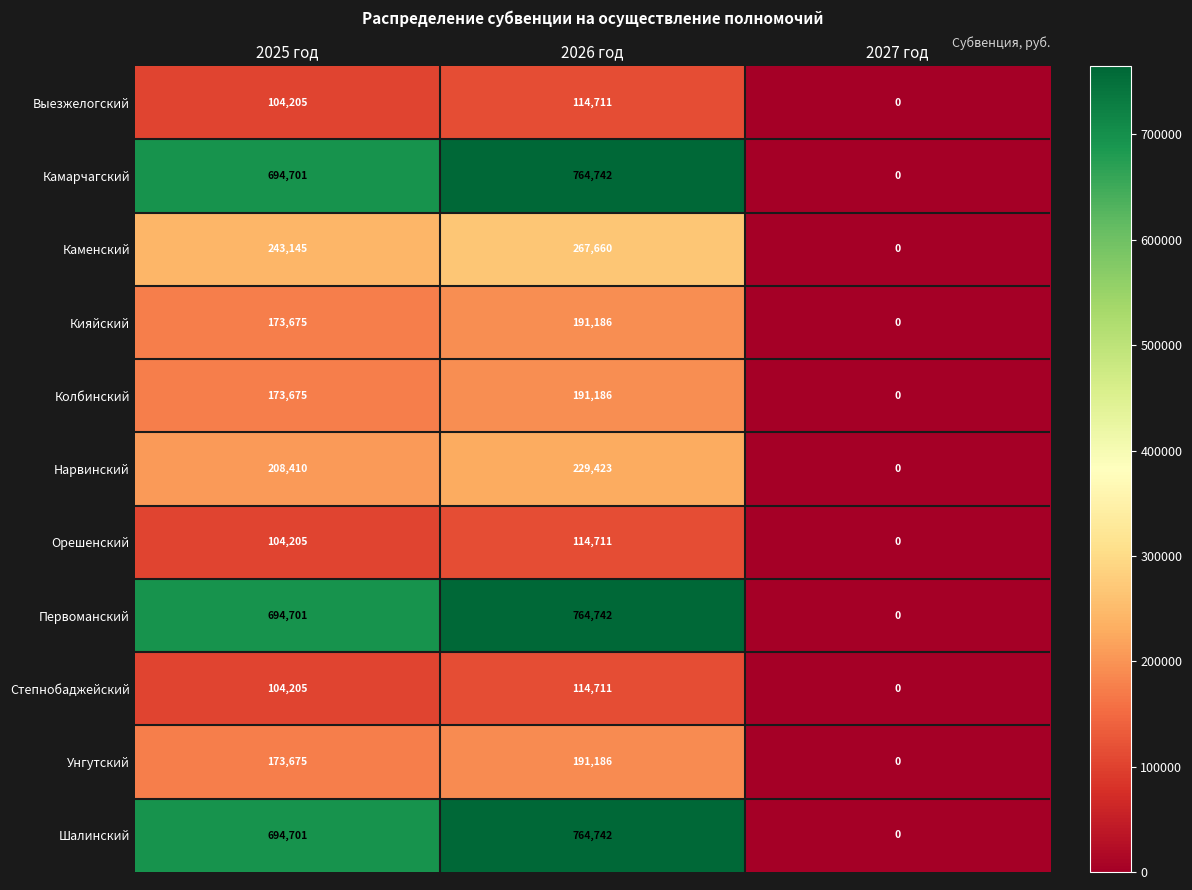

At which category does the chart reach its minimum across all series?

2027 год